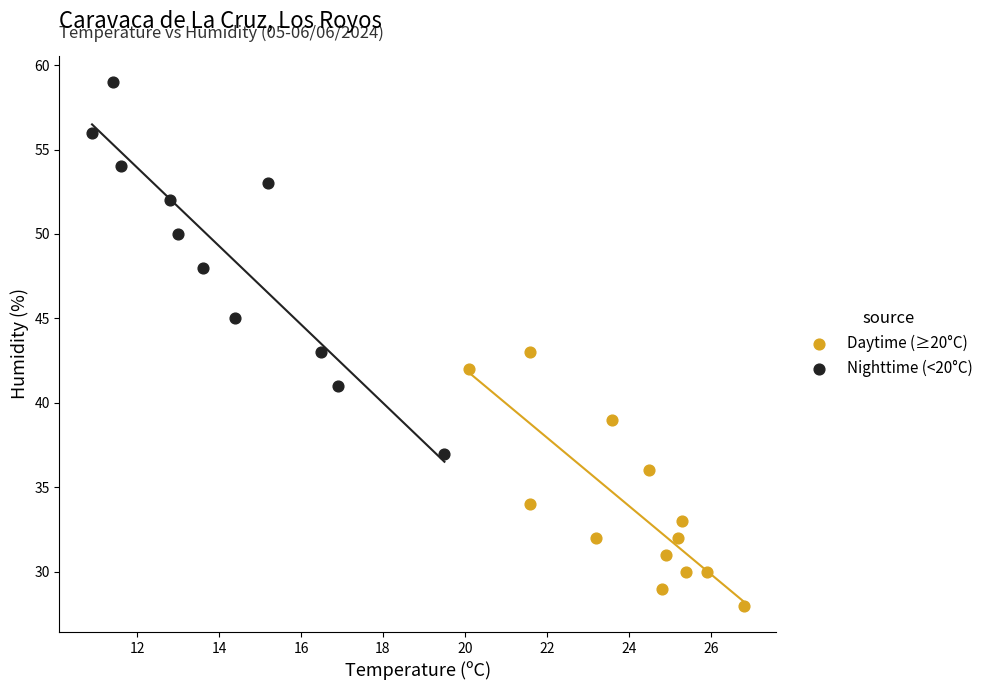

Which series contains the highest Y value?

Nighttime (<20°C)